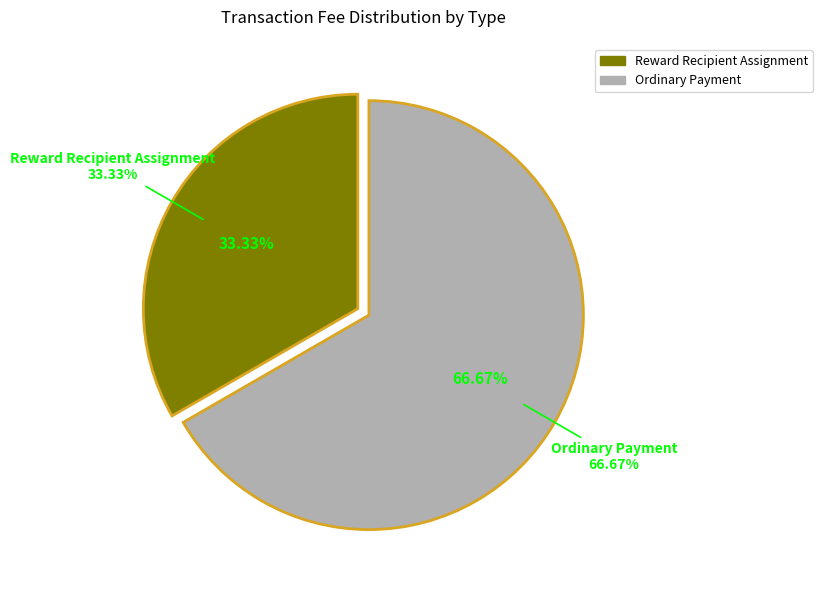

To the nearest percent, what percentage of the pie is Reward Recipient Assignment?

33%